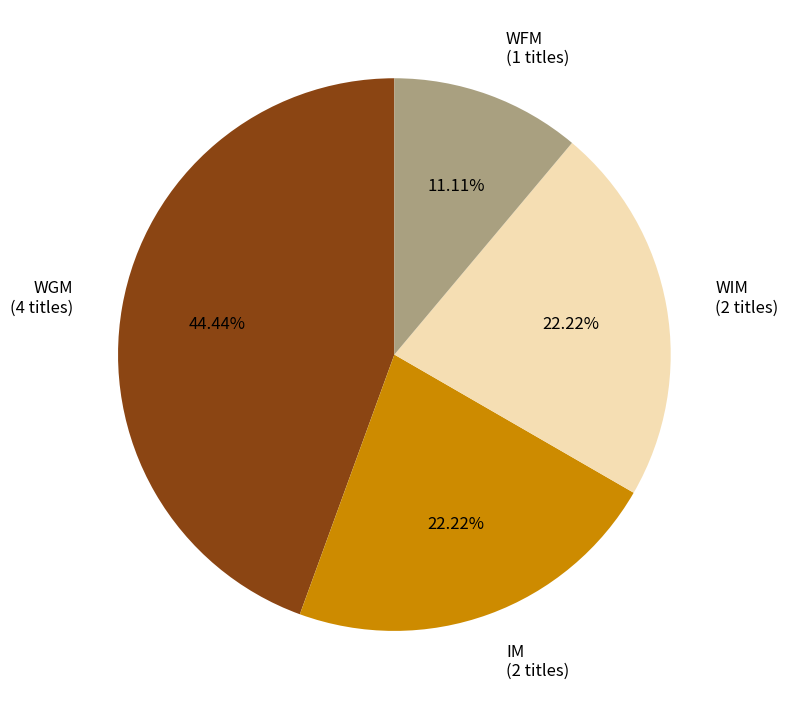

How many slices are in this pie chart?

4